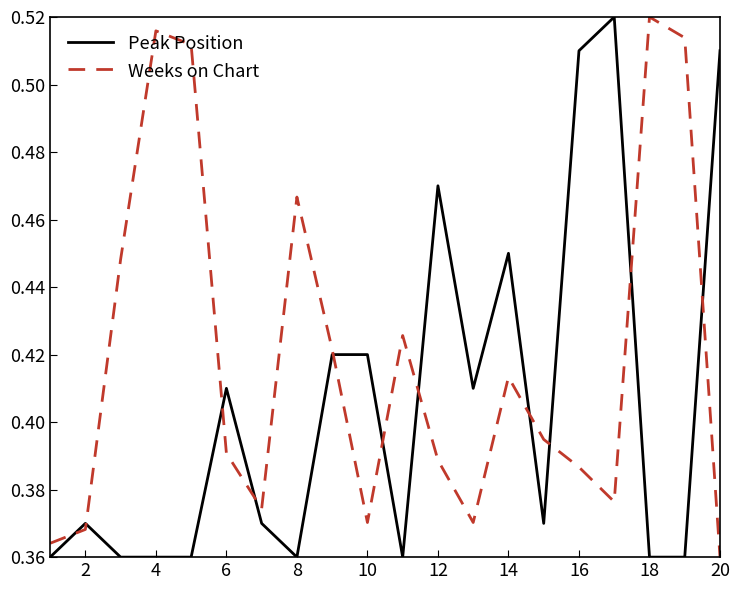

List the series in order of their overall mean, lowest first.

Peak Position, Weeks on Chart